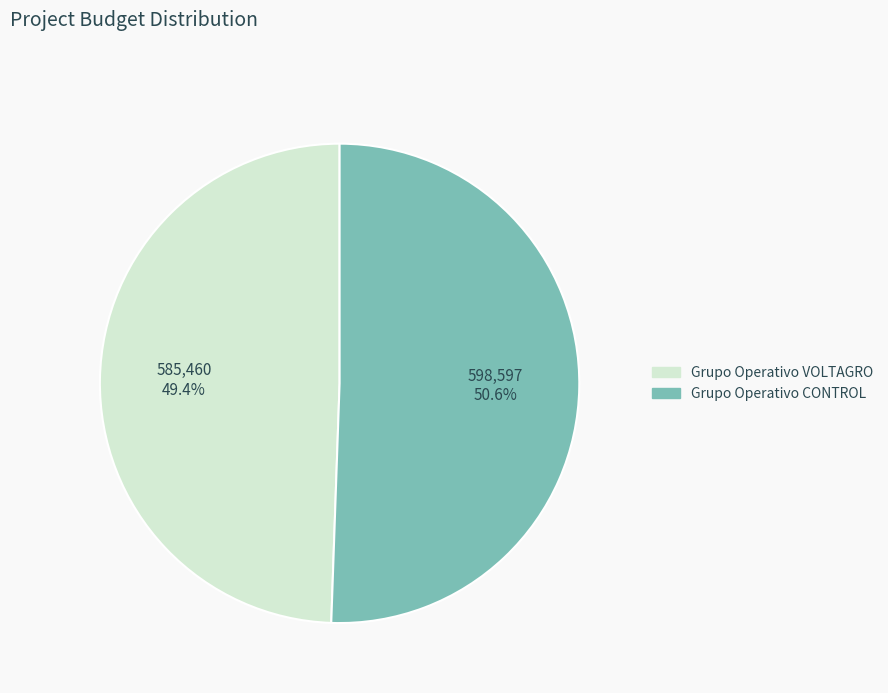

What is the ratio of the value at Grupo Operativo VOLTAGRO to the value at Grupo Operativo CONTROL?

1.0